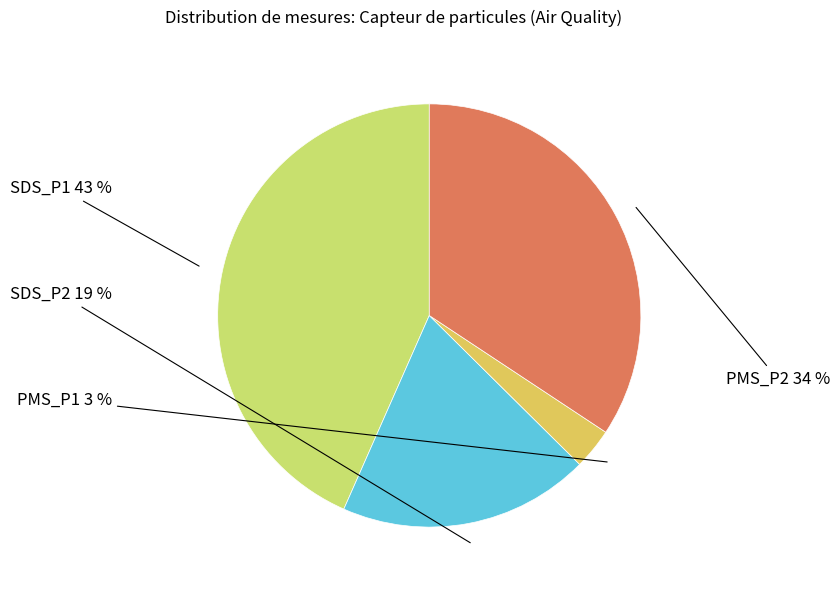

Count the number of slices in the pie.

4